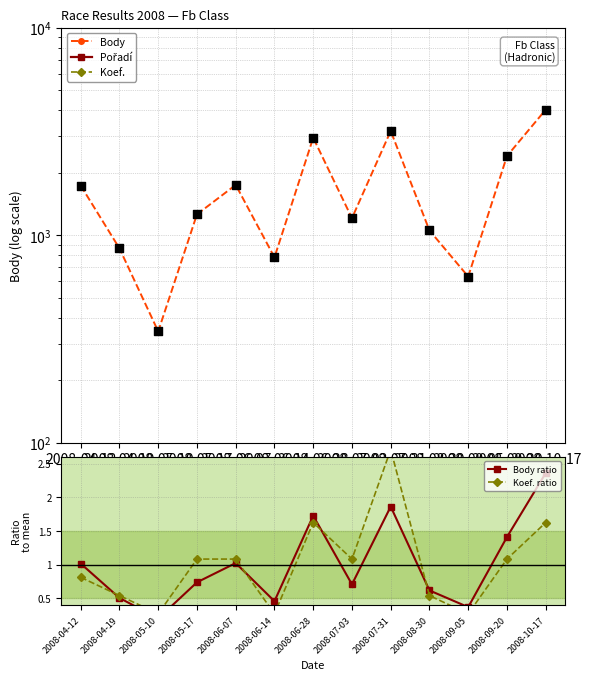

What is the total value across all series at 2008-09-20?

2418.5